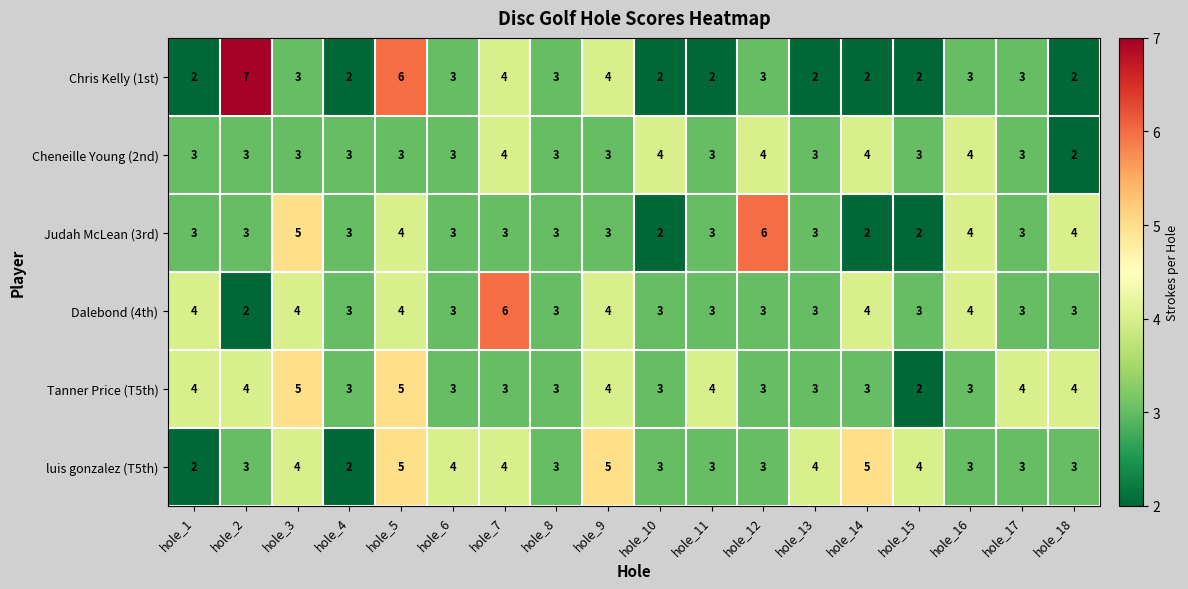

Count the luis gonzalez (T5th) values in the range 3 to 4.

13